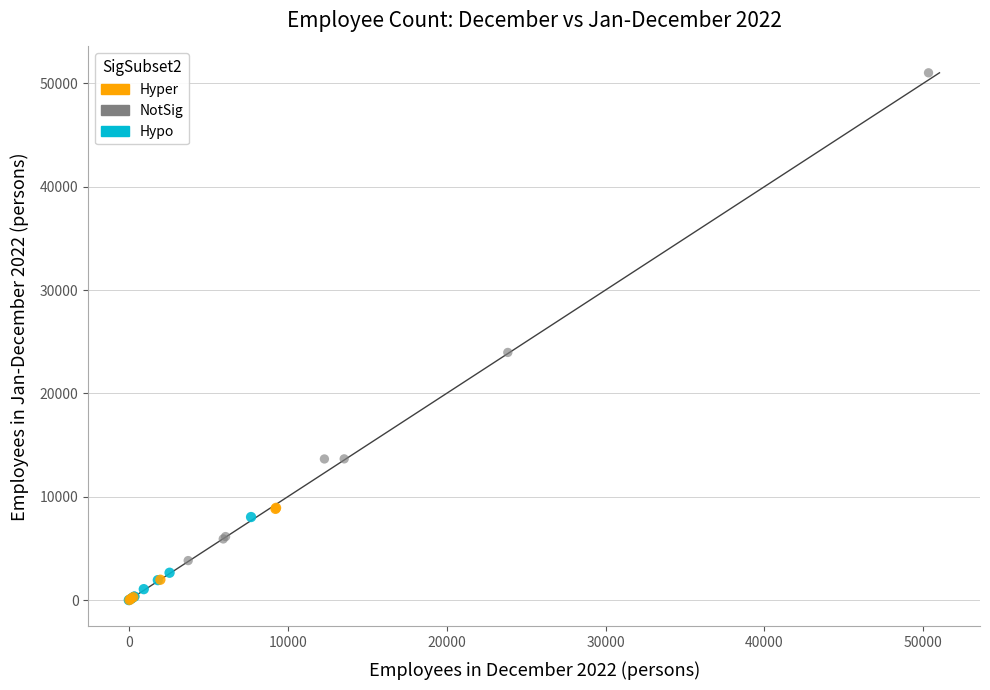

Which series contains the highest Y value?

NotSig